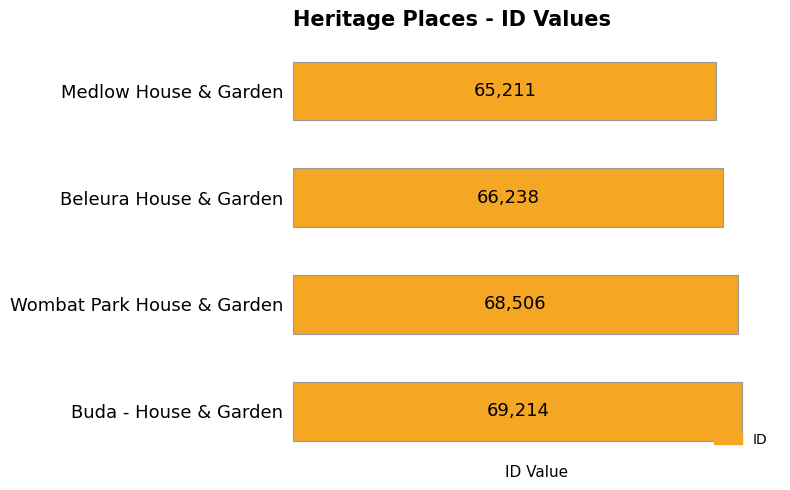

What is the difference between the maximum and second lowest values?

2976